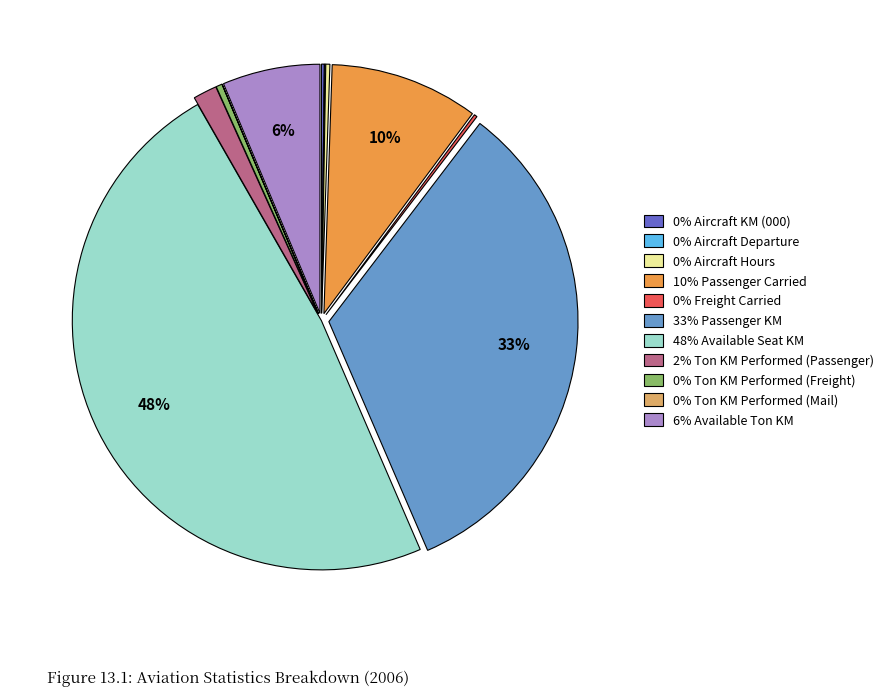

What is the largest slice in the pie chart?

48% Available Seat KM